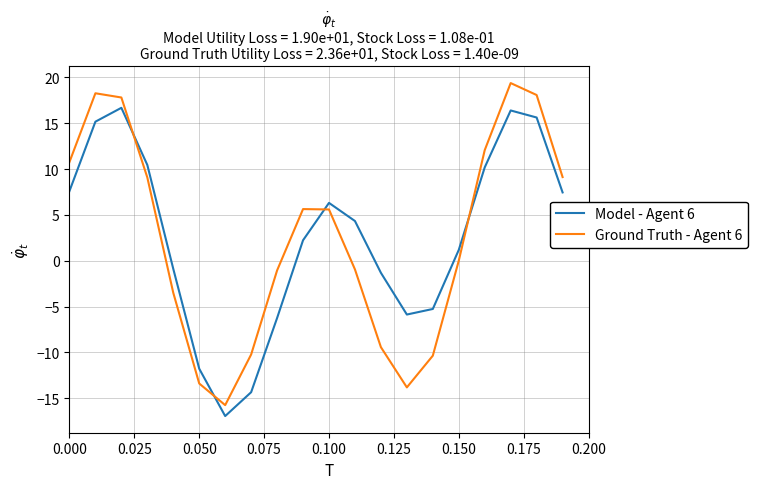

What is the maximum value for Ground Truth - Agent 6?

19.4